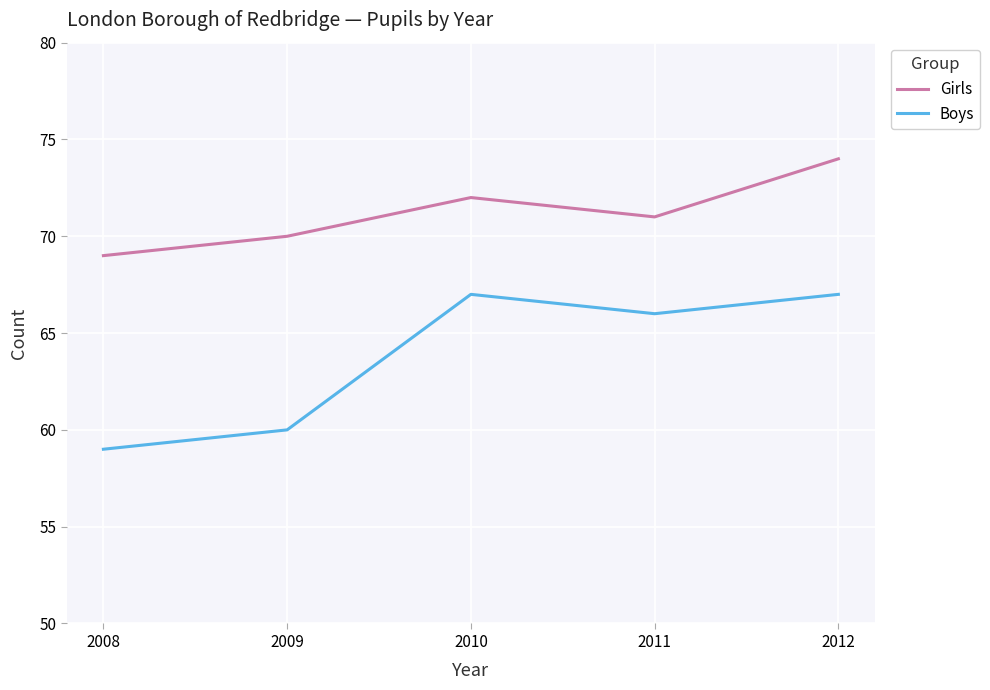

At which category is the sum across all series the highest?

2012